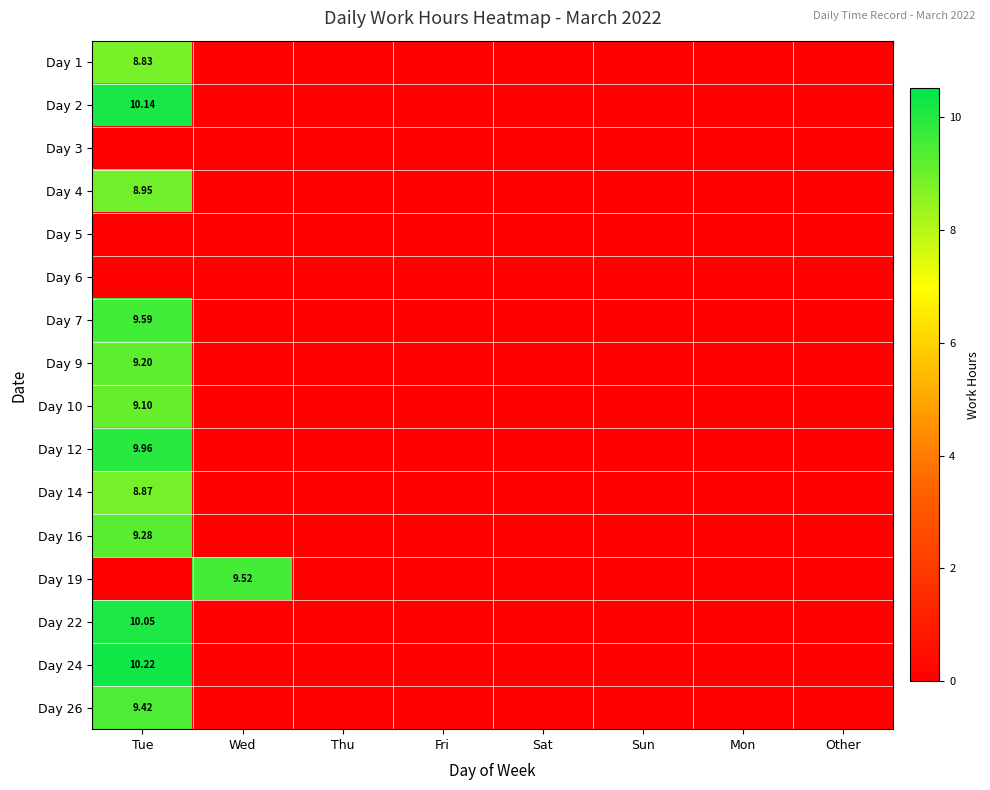

Between Thu and Tue, which is larger?

Tue